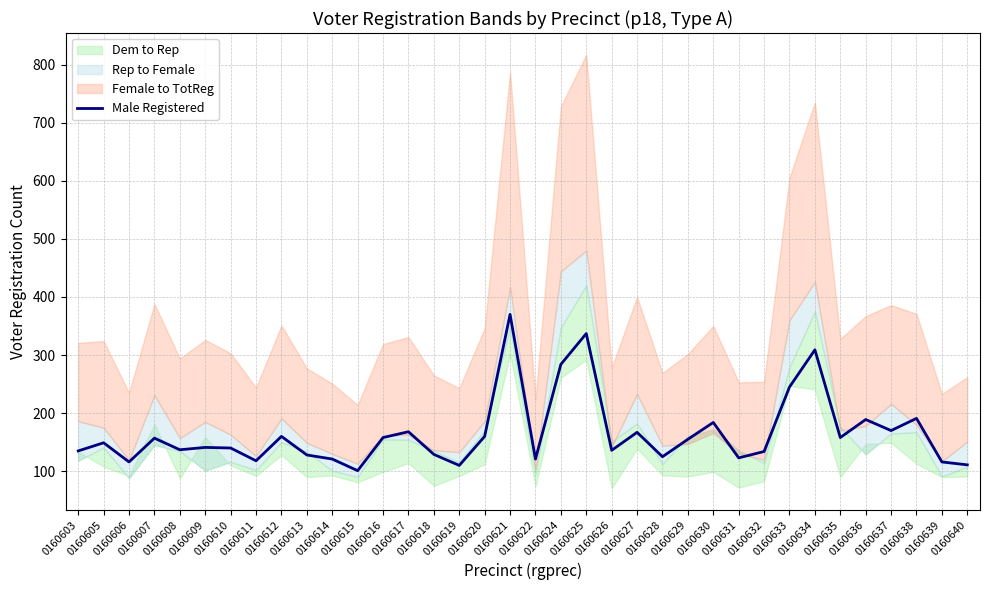

At which label is the value closest to 235?

0160633